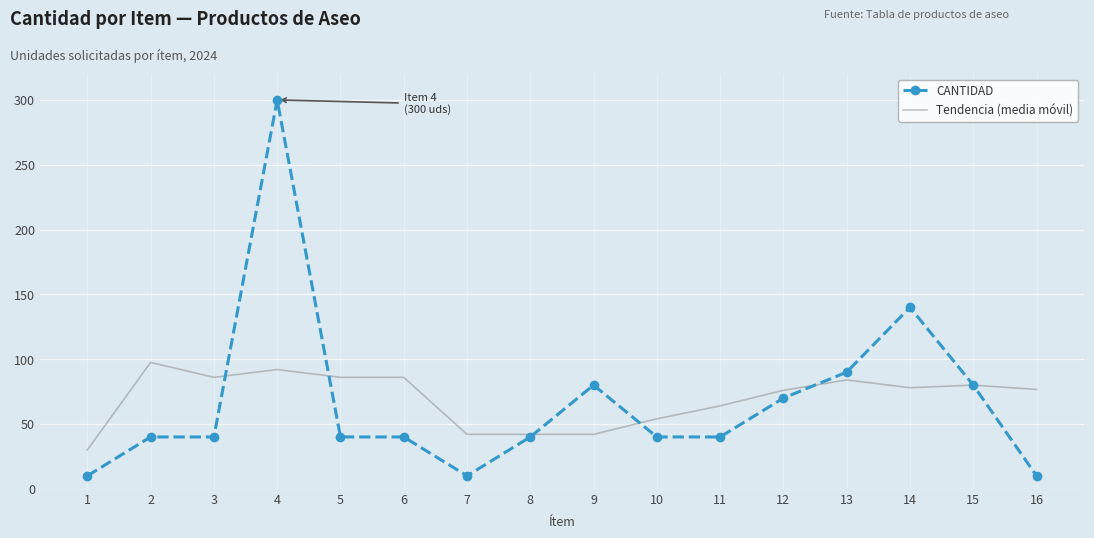

What is the sum of all Tendencia (media móvil) values?

1116.2